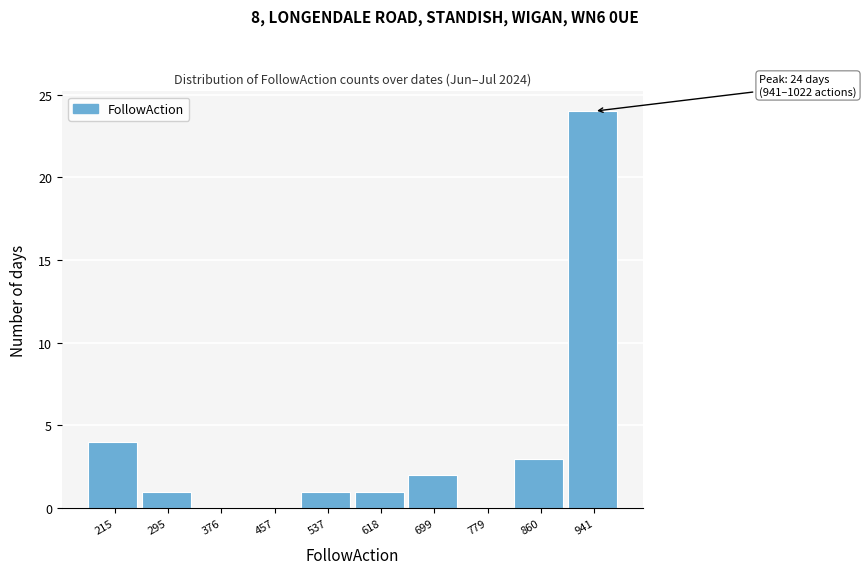

Reading left to right, what are all the values shown in this chart?

215=4	295=1	376=0	457=0	537=1	618=1	699=2	779=0	860=3	941=24